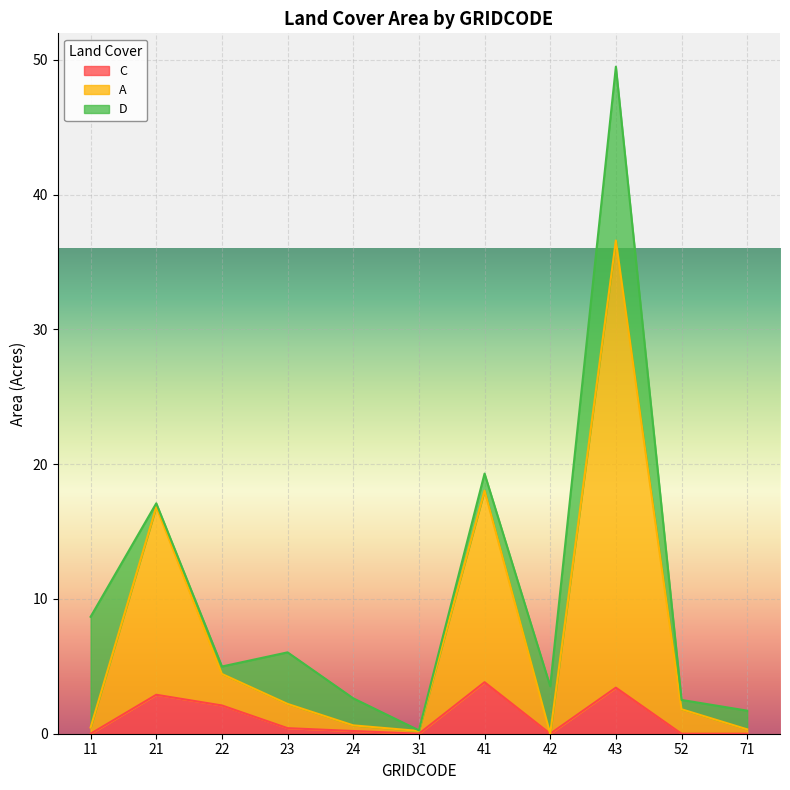

What is the value of the C point at the 2nd from the left?

2.9